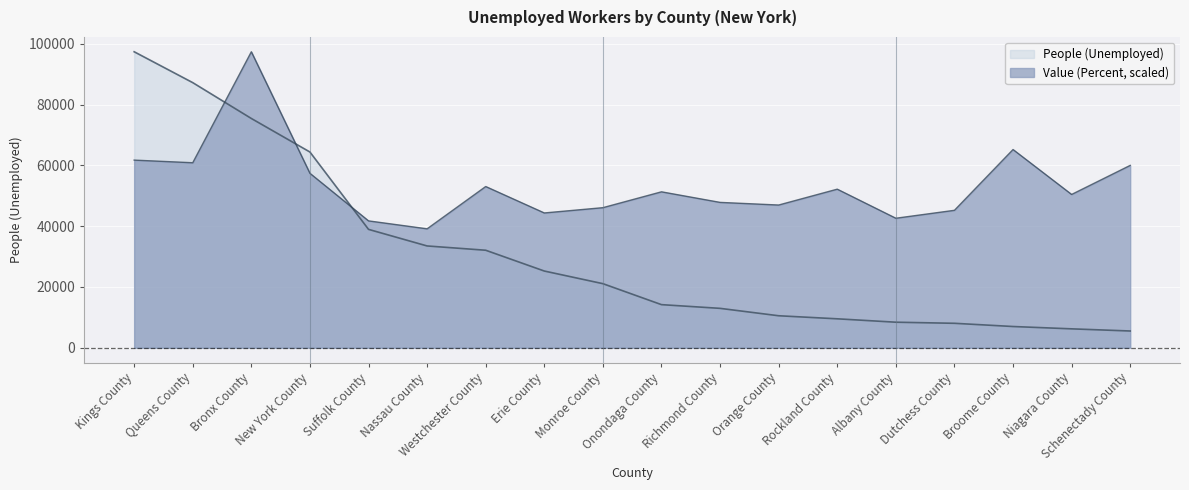

Reading left to right, transcribe all the data shown in this chart.

People (Unemployed): Kings County=97387.0	Queens County=87222.0	Bronx County=75431.0	New York County=64396.0	Suffolk County=38945.0	Nassau County=33488.0	Westchester County=32077.0	Erie County=25238.0	Monroe County=21080.0	Onondaga County=14178.0	Richmond County=12957.0	Orange County=10521.0	Rockland County=9515.0	Albany County=8399.0	Dutchess County=8039.0	Broome County=6982.0	Niagara County=6214.0	Schenectady County=5504.0
Value (Percent): Kings County=61736.4	Queens County=60866.9	Bronx County=97387.0	New York County=57388.8	Suffolk County=41737.3	Nassau County=39128.7	Westchester County=53041.1	Erie County=44345.9	Monroe County=46084.9	Onondaga County=51302.1	Richmond County=47824.0	Orange County=46954.4	Rockland County=52171.6	Albany County=42606.8	Dutchess County=45215.4	Broome County=65214.5	Niagara County=50432.6	Schenectady County=59997.3